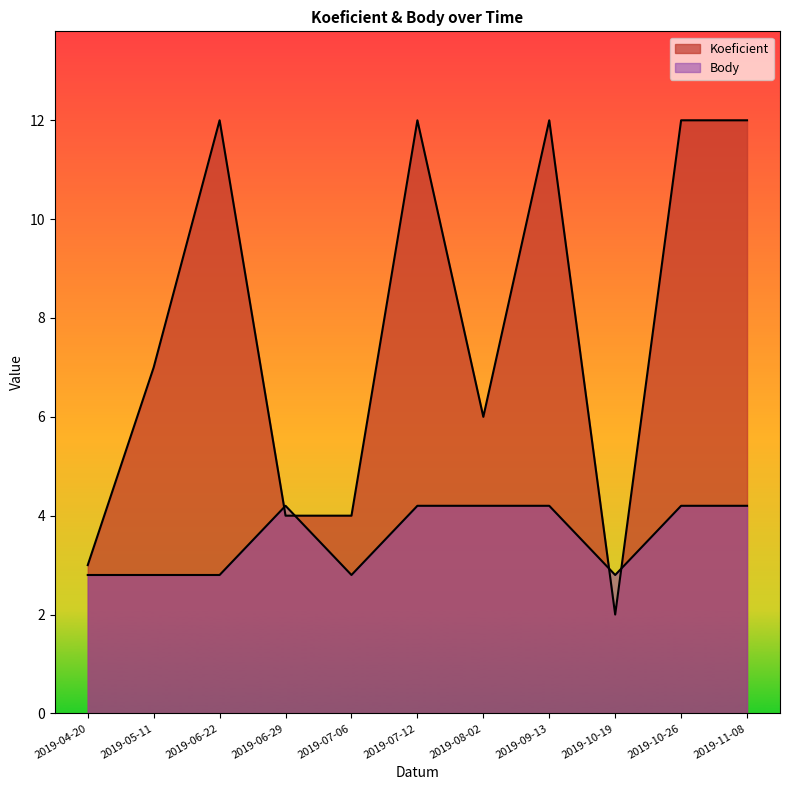

What is the difference between the highest and lowest values at 2019-11-08?

7.8